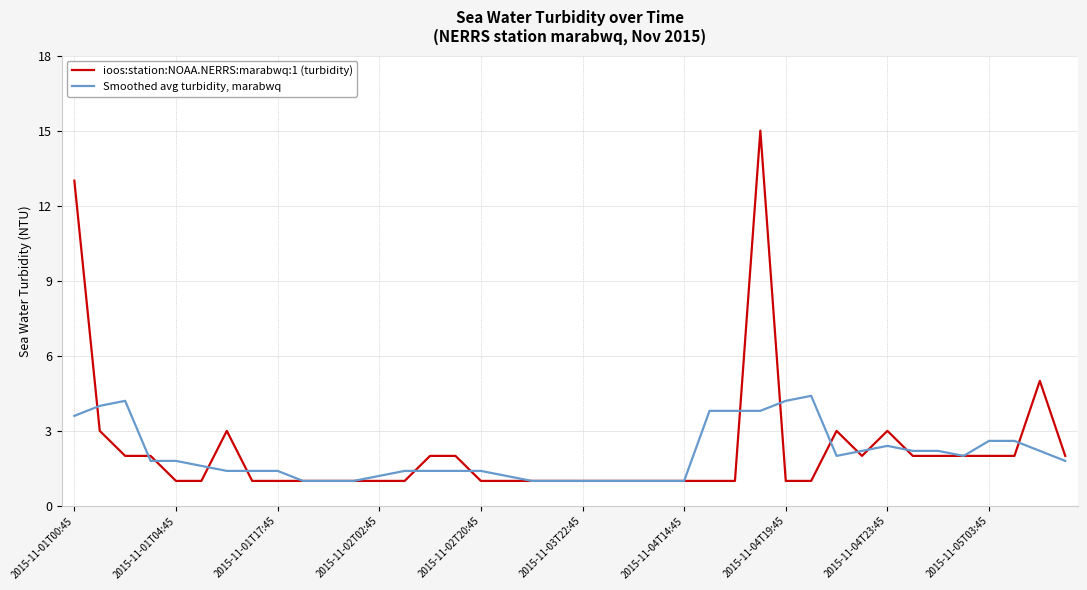

What is the smallest value displayed?

1.0